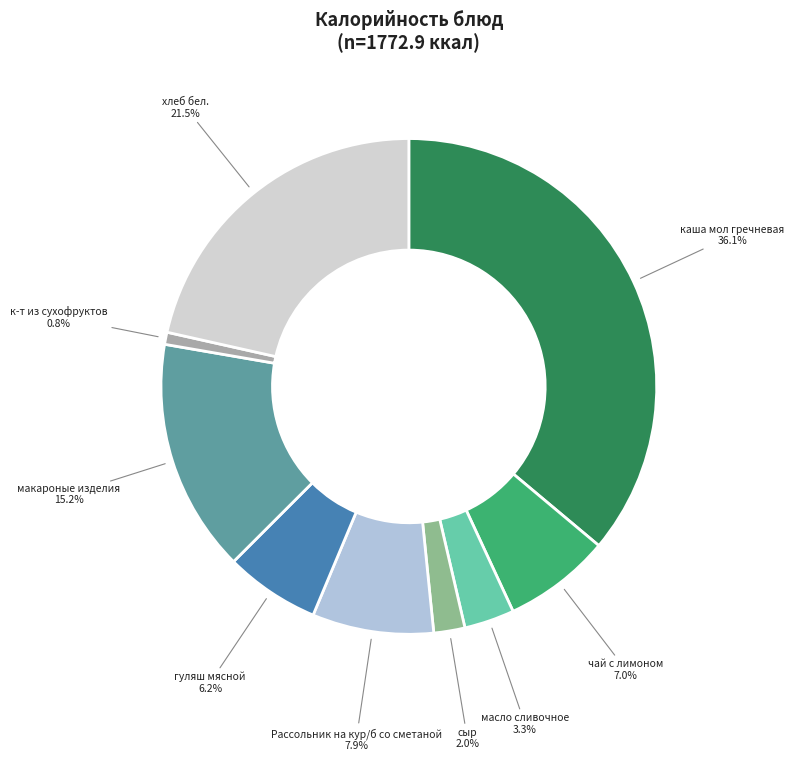

Approximately how many times larger is the value at сыр compared to гуляш мясной?

0.3